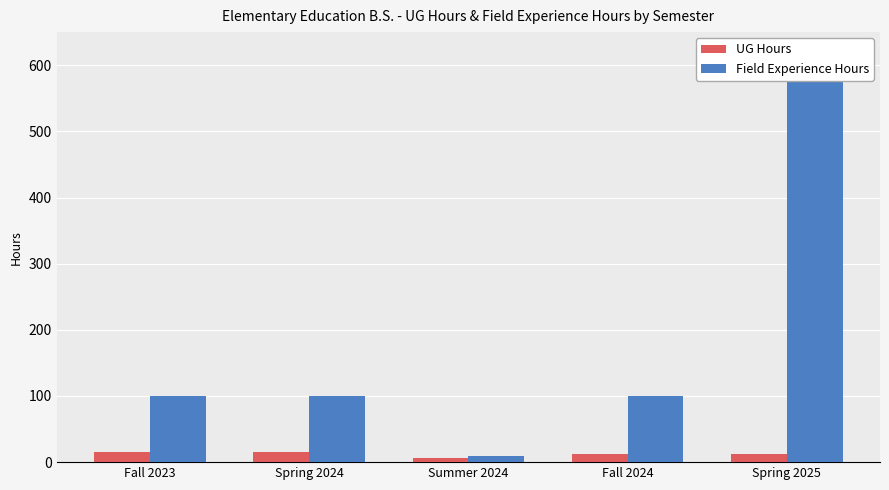

What is the sum of all UG Hours values?

60